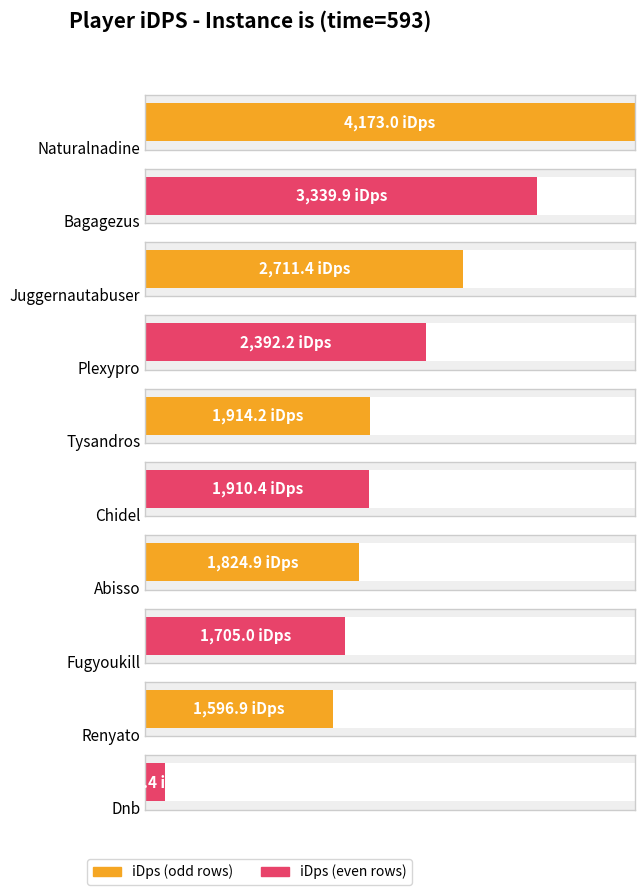

Reading right to left, what are all the values shown in this chart?

164.4	1596.9	1705.0	1824.9	1910.4	1914.2	2392.2	2711.4	3339.9	4173.0